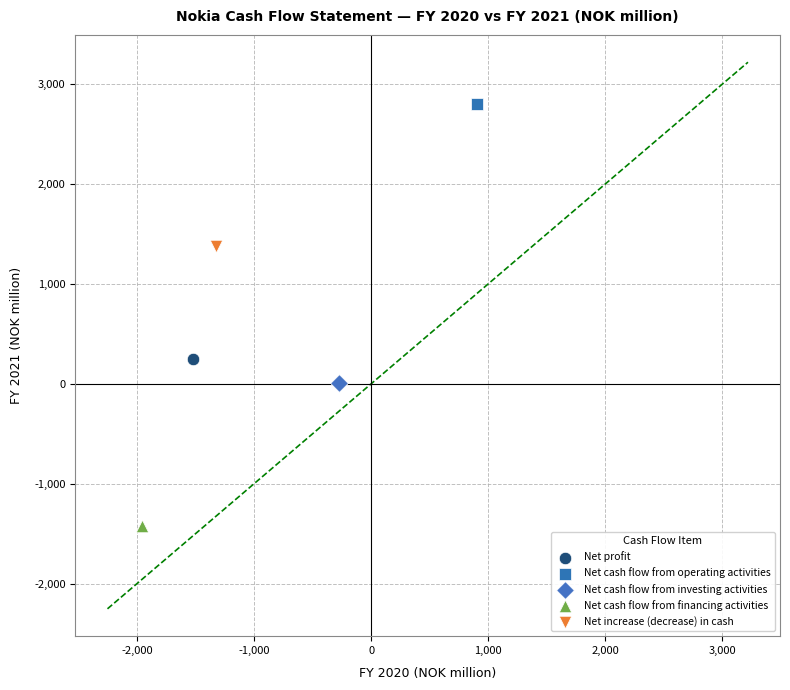

What are all the series names shown in the legend?

Net profit, Net cash flow from operating activities, Net cash flow from investing activities, Net cash flow from financing activities, Net increase (decrease) in cash